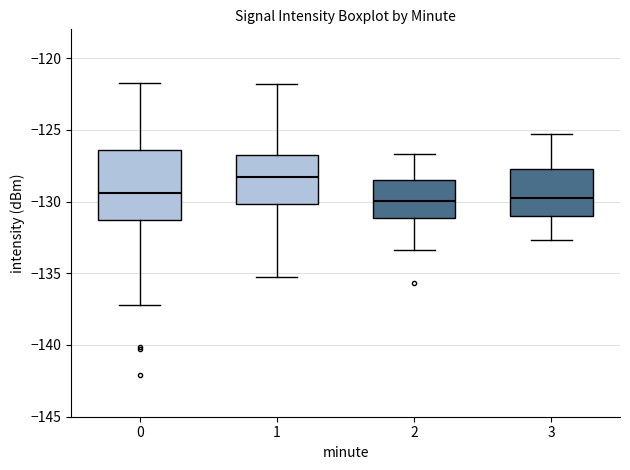

Reading left to right, read every box against the y-axis: the position of its median line, the range the box covers, and the ends of its whiskers. The values are not printed on the chart, so give them approximately, as read against the axis.

0: median -129.5, box -131.5 to -126.5, whiskers -137.0 to -122.0
1: median -128.5, box -130.0 to -127.0, whiskers -135.5 to -122.0
2: median -130.0, box -131.0 to -128.5, whiskers -133.5 to -126.5
3: median -129.5, box -131.0 to -127.5, whiskers -132.5 to -125.5